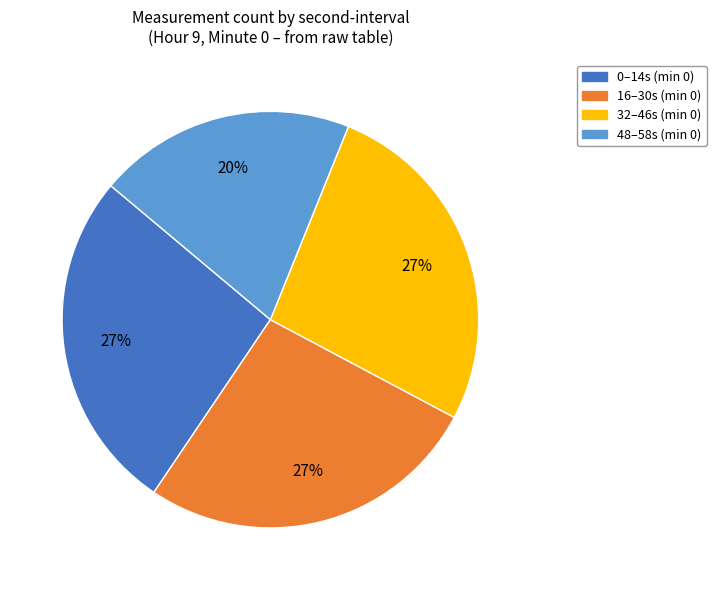

Is there any slice that represents more than half of the pie?

No